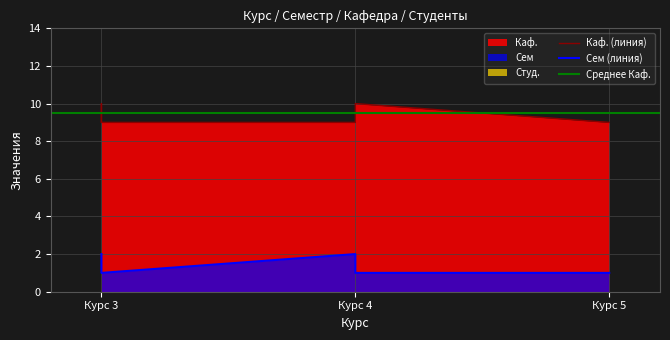

How many values in the Сем series exceed 1?

3